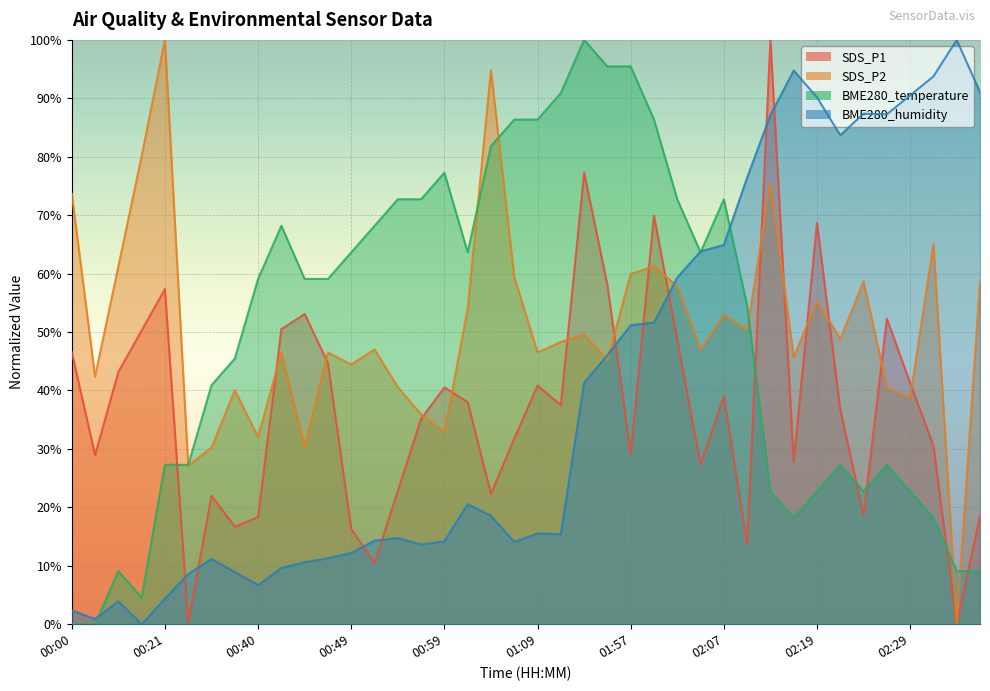

What is the difference between the SDS_P1 values at 02:14 and 00:02?

71.1